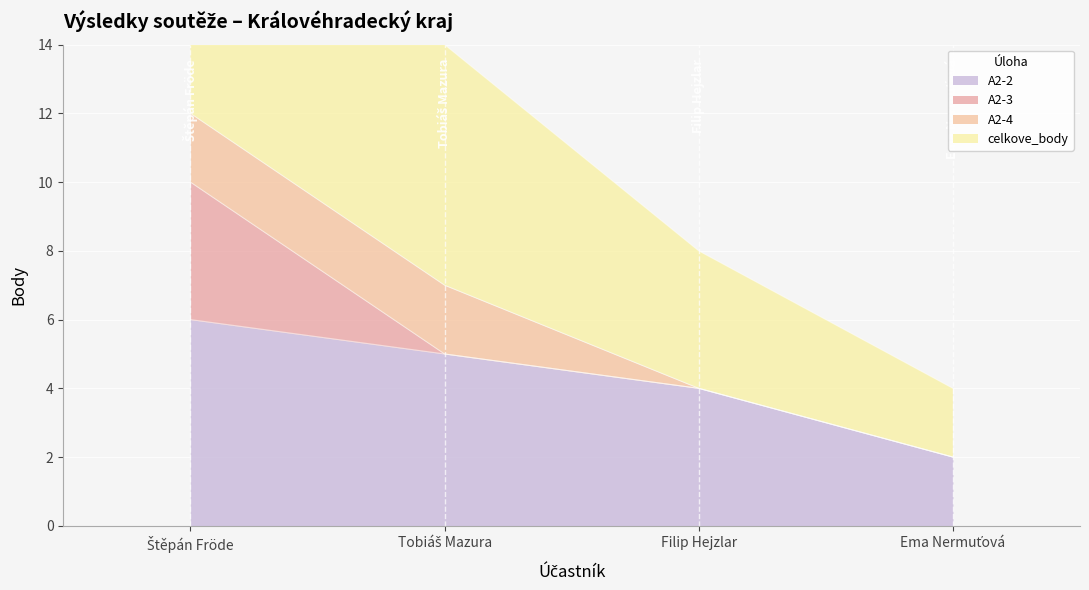

How many A2-2 values are between 4 and 6?

3